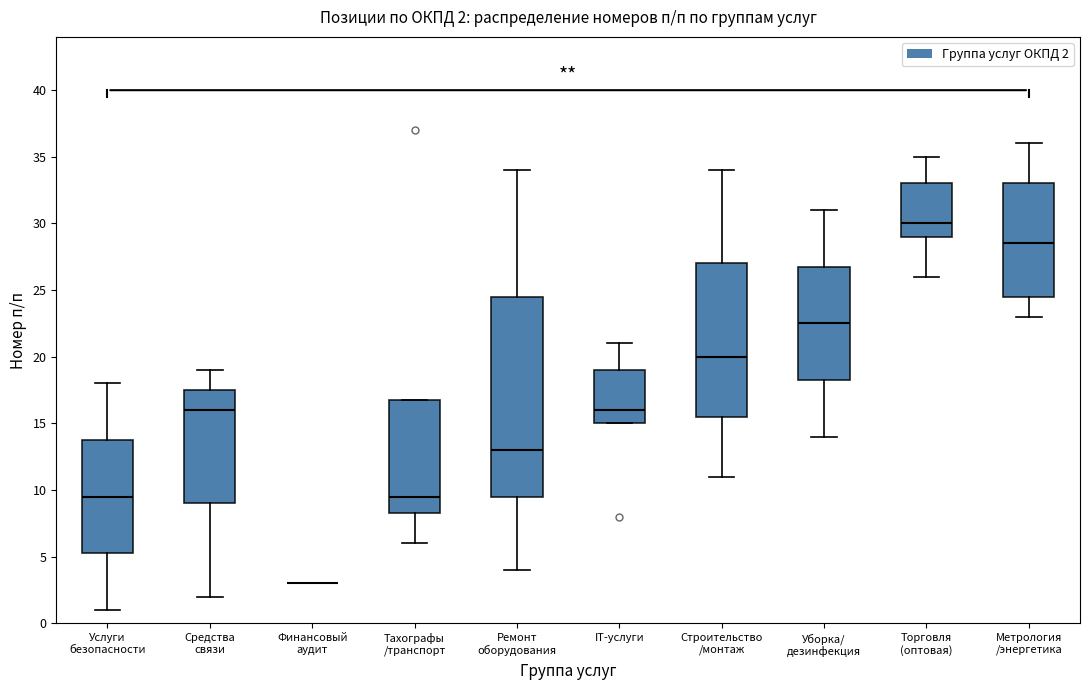

Comparing the boxes themselves (not the whiskers), which one is the tallest?

Ремонт оборудования